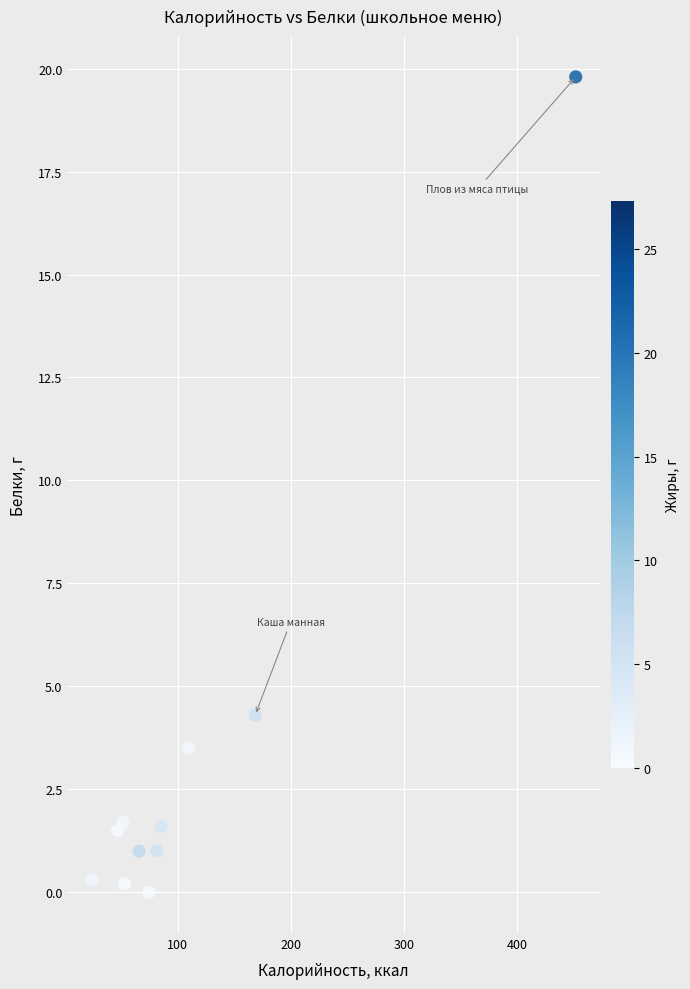

What Y value in the scatter plot is closest to 9?

4.3